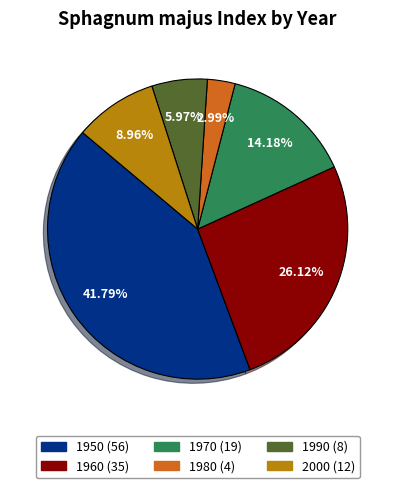

What is the ratio of the value at 1980 to the value at 1970?

0.2